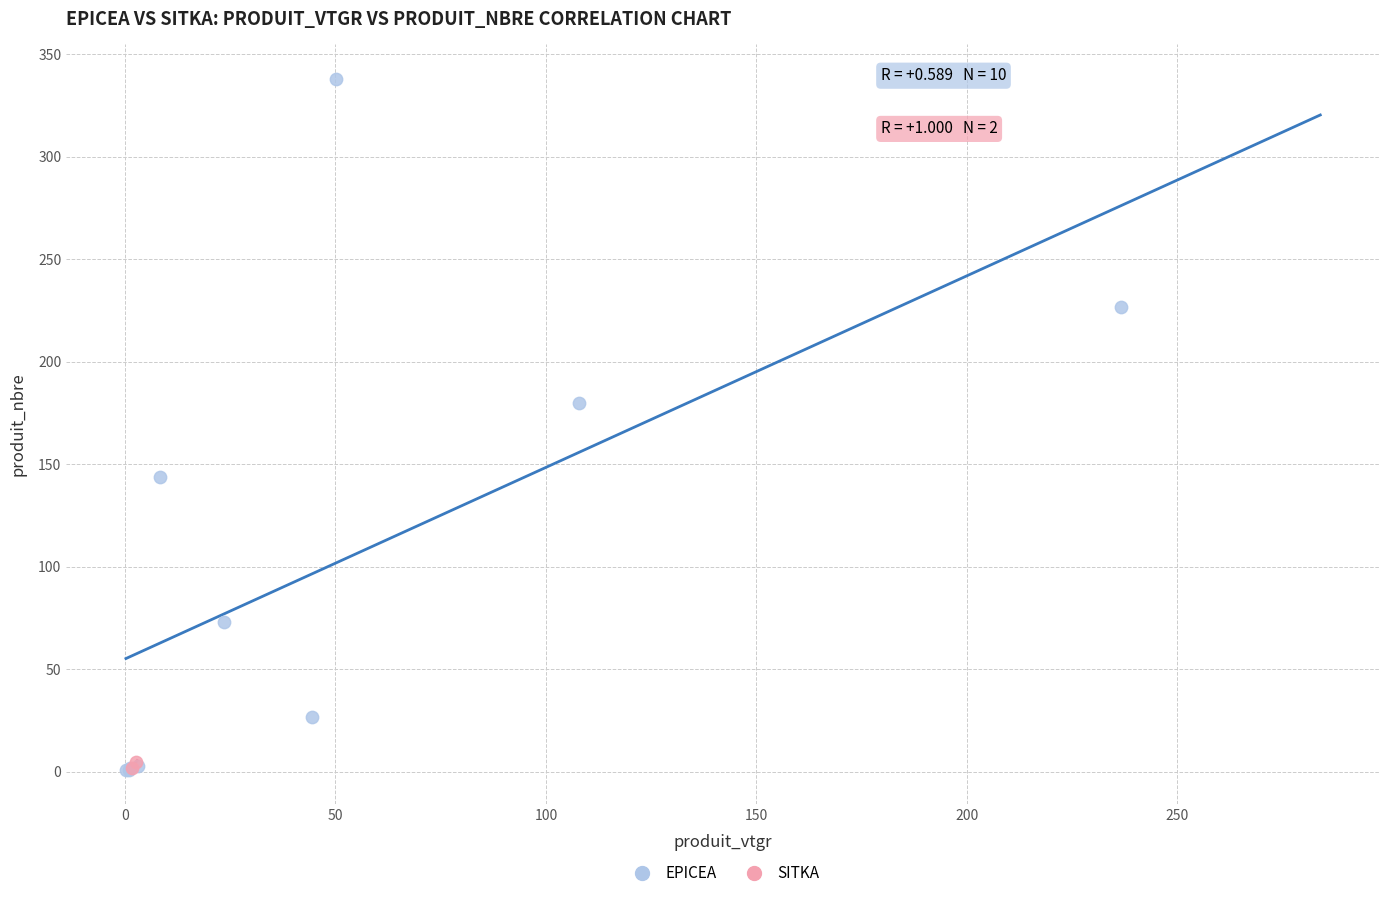

What are all the series names shown in the legend?

EPICEA, SITKA